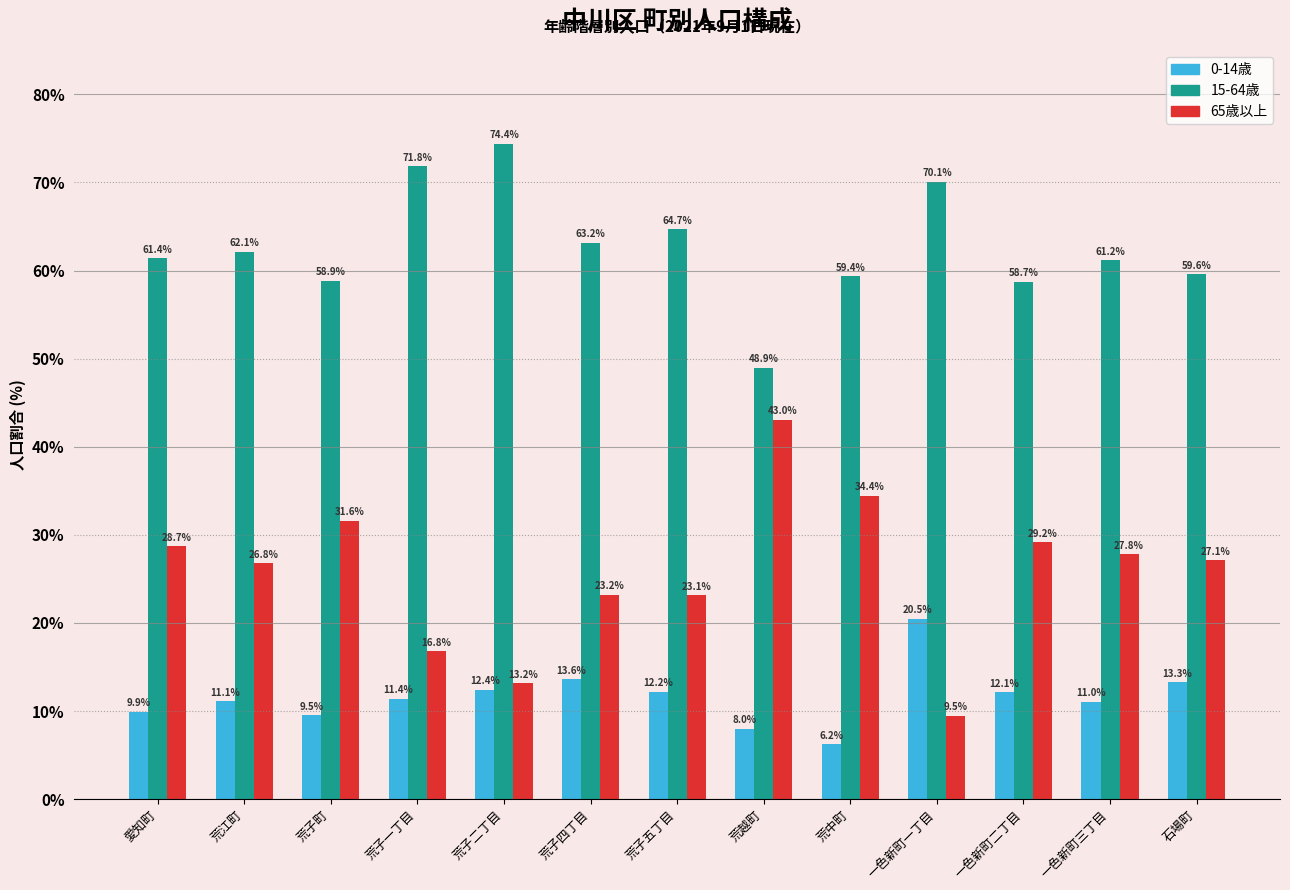

Are the bars horizontal?

No